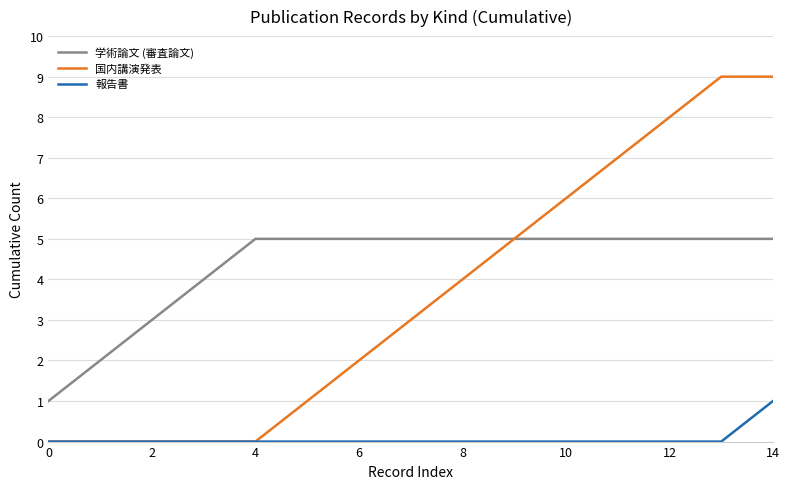

True or false: 報告書 and 学術論文 (審査論文) intersect in this chart.

False